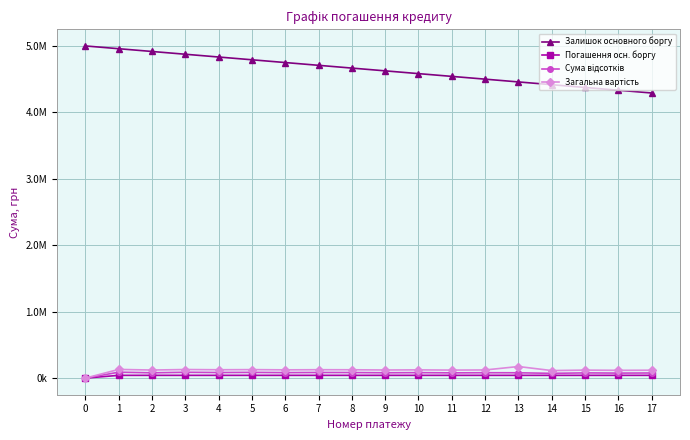

The Загальна вартість series shows 103588.9 at 0. True or false?

False